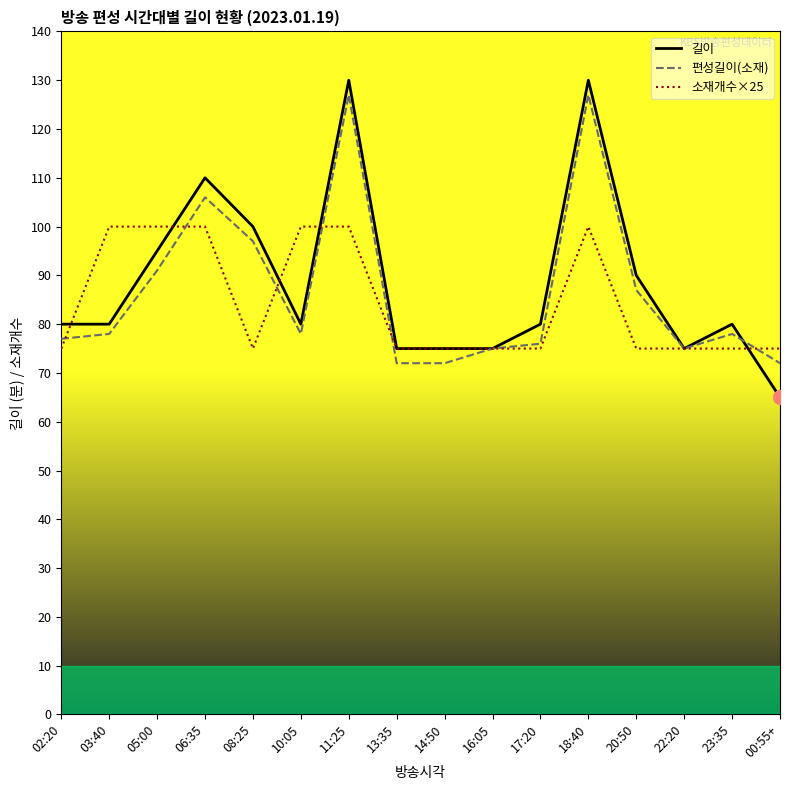

At which label is 편성길이(소재) closest to 99?

08:25